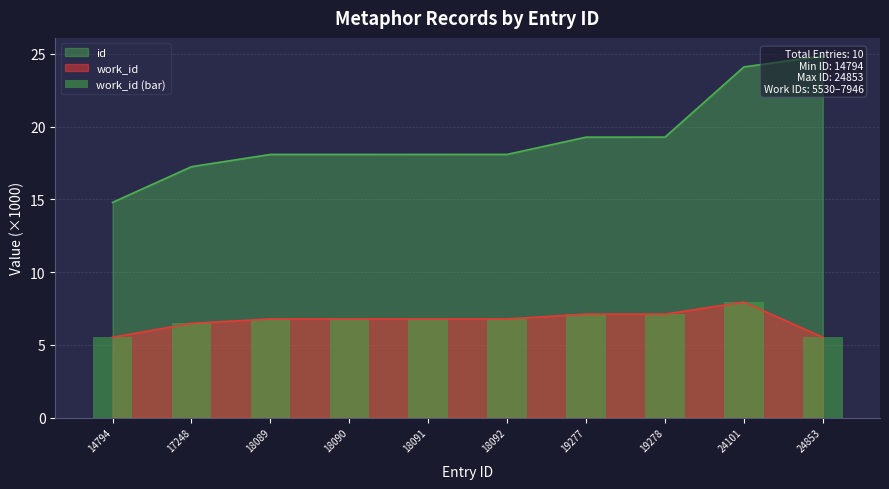

True or false: work_id has a value of 10.6 at 24101.

False